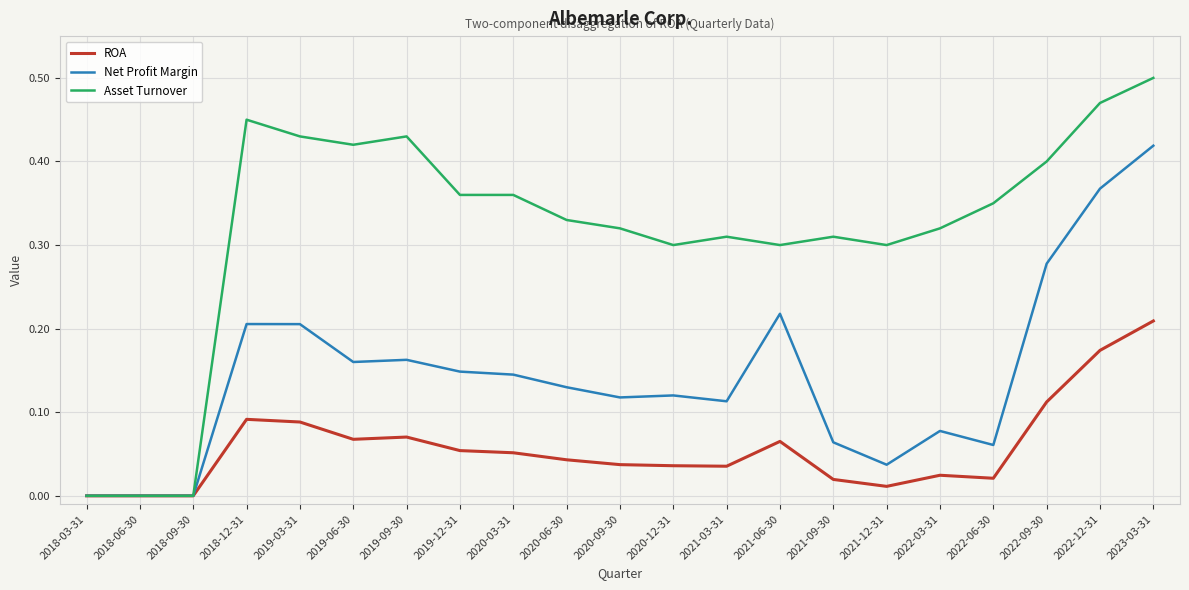

In ROA, how many points are higher than both neighbors (excluding endpoints)?

4